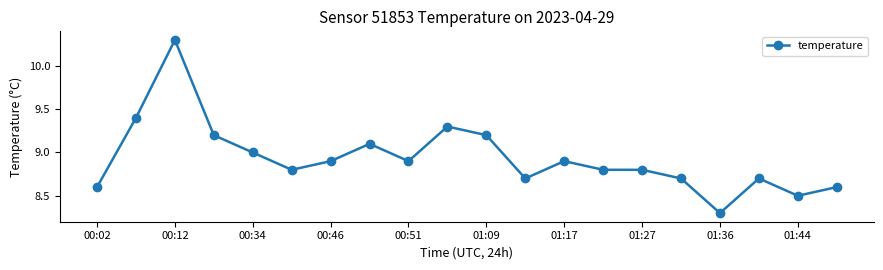

What is the smallest value displayed?

8.3